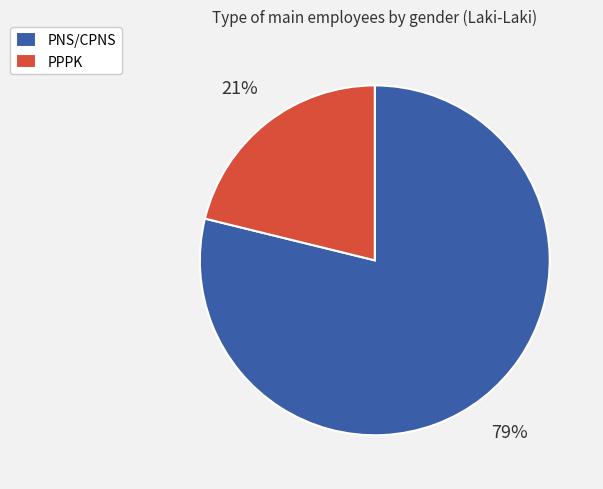

To the nearest percent, what portion does PNS/CPNS represent?

79%